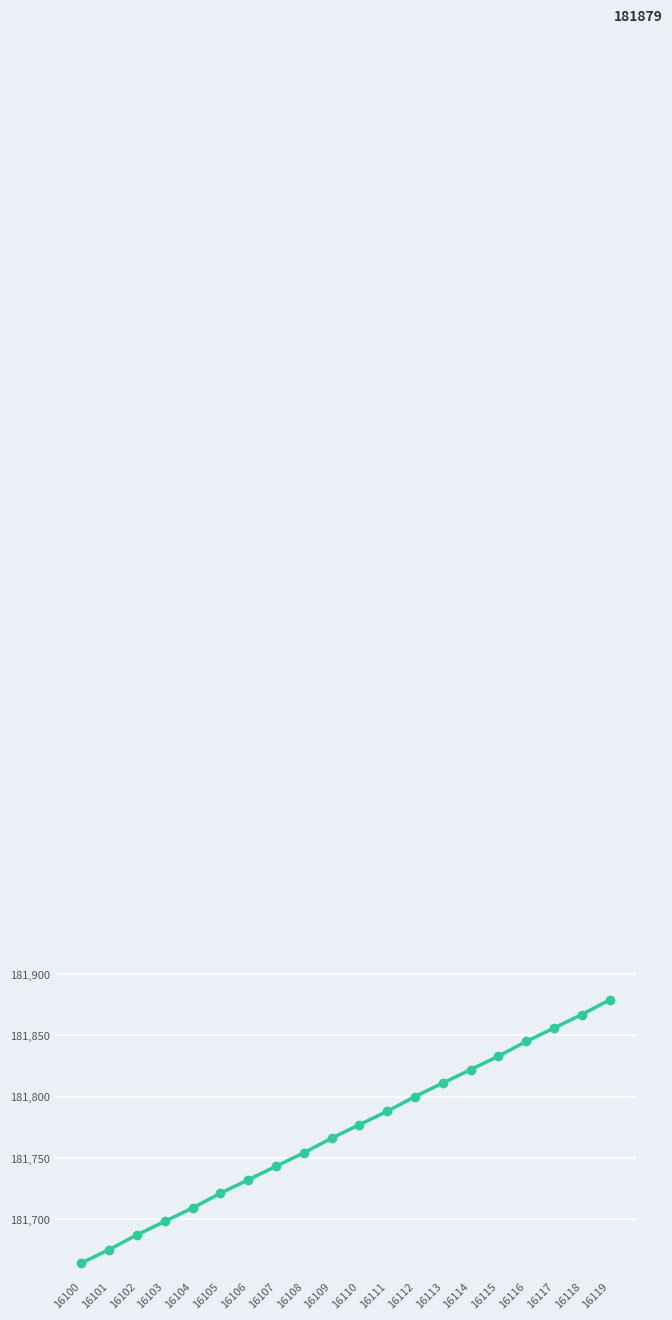

The value at 16100 is 88777. True or false?

False